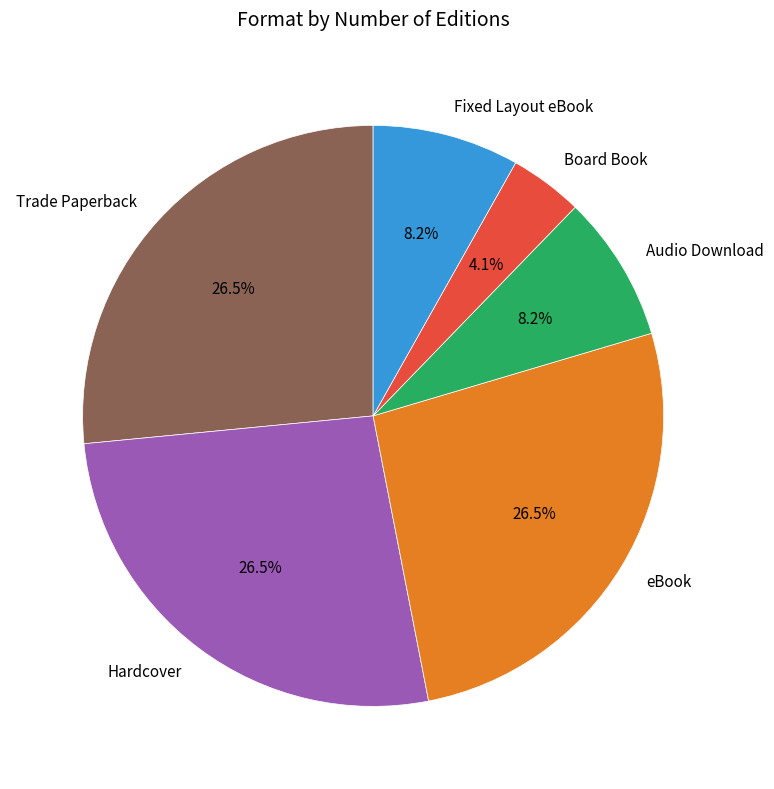

To the nearest percent, what is the difference between the largest and smallest slice percentages?

22%